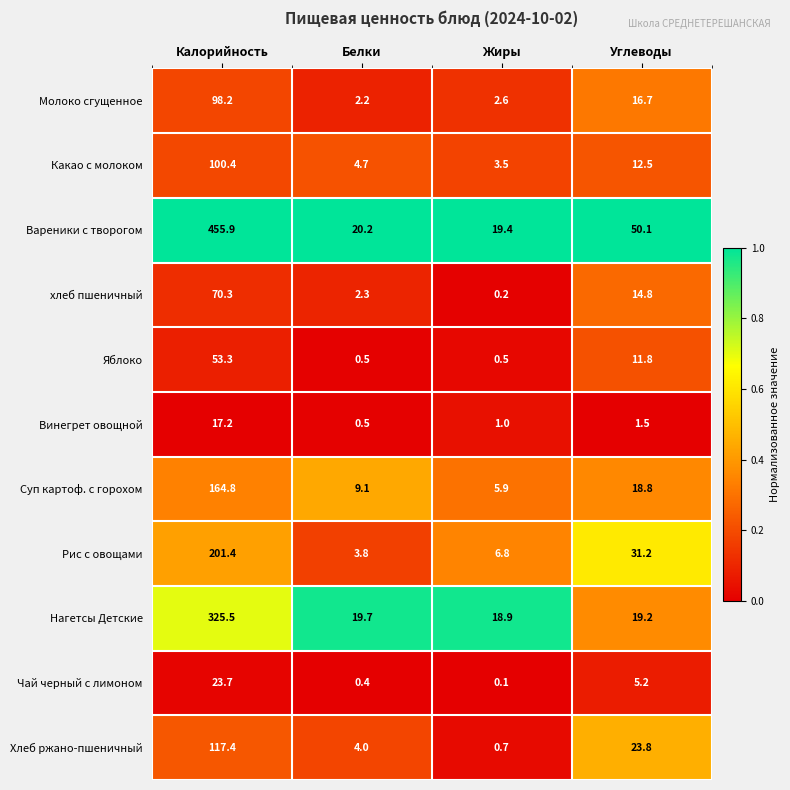

What is the spread (max minus min) of values at Углеводы?

48.6